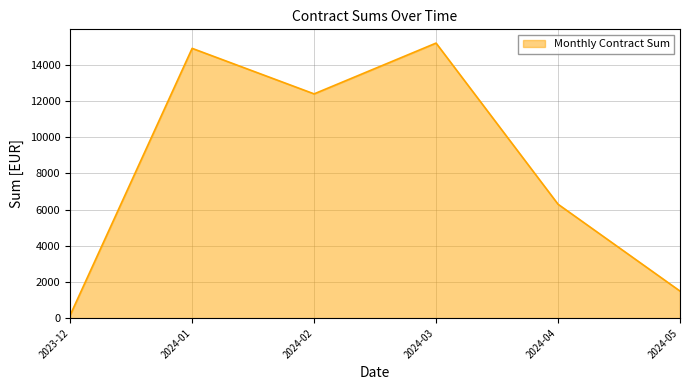

List the labels in order of value, largest first.

2024-03, 2024-01, 2024-02, 2024-04, 2024-05, 2023-12